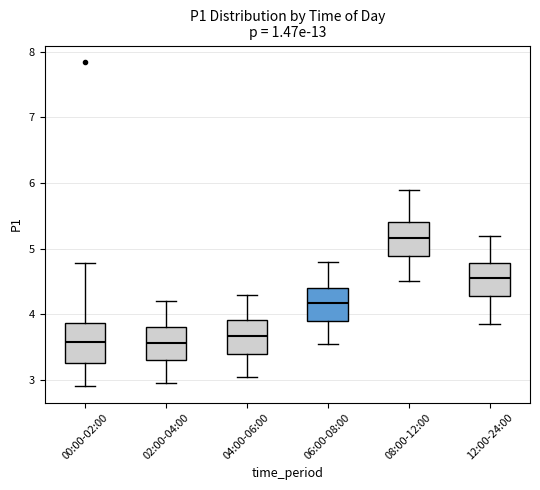

Which box is the tallest, from its lower edge to its upper edge?

00:00-02:00